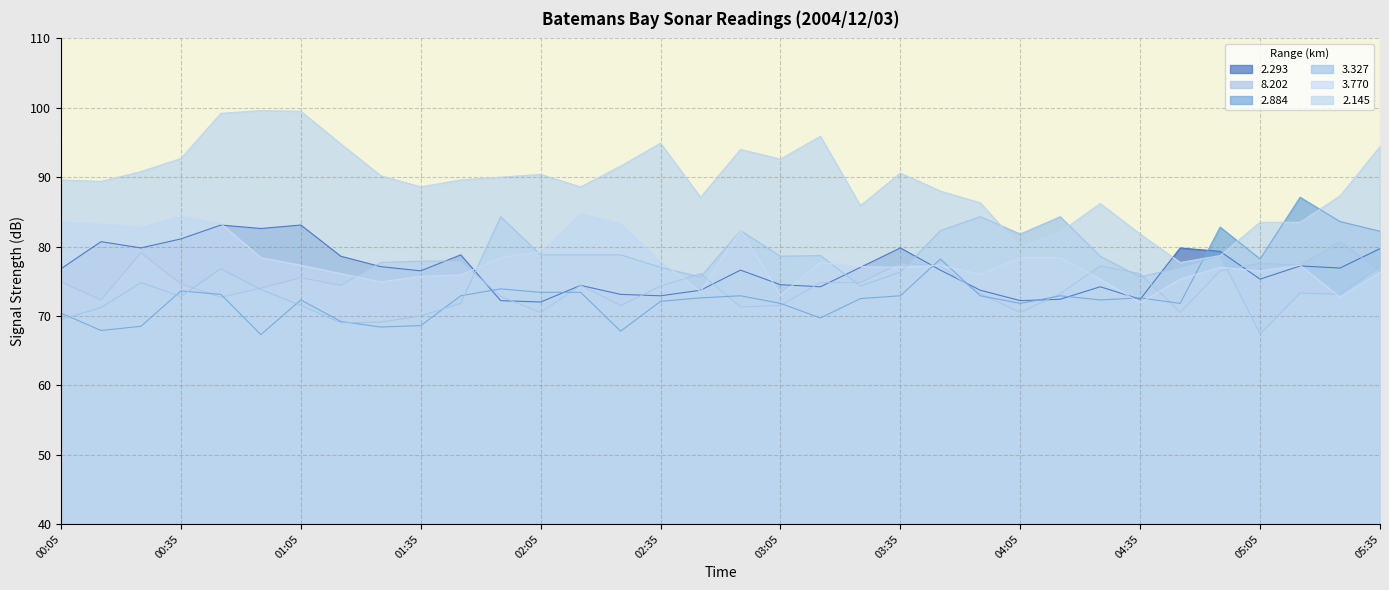

What is the value of the 2.293 point at the 27th from the left?

74.2